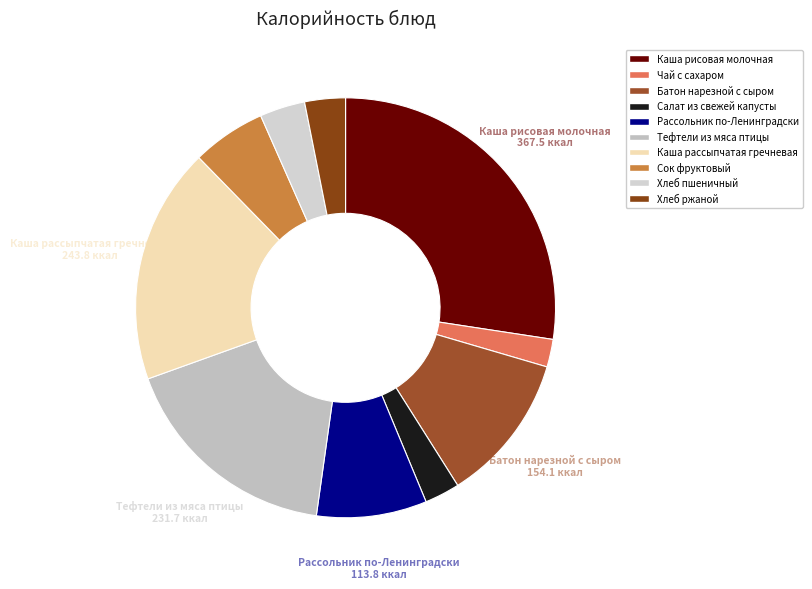

How many slices are in this pie chart?

10